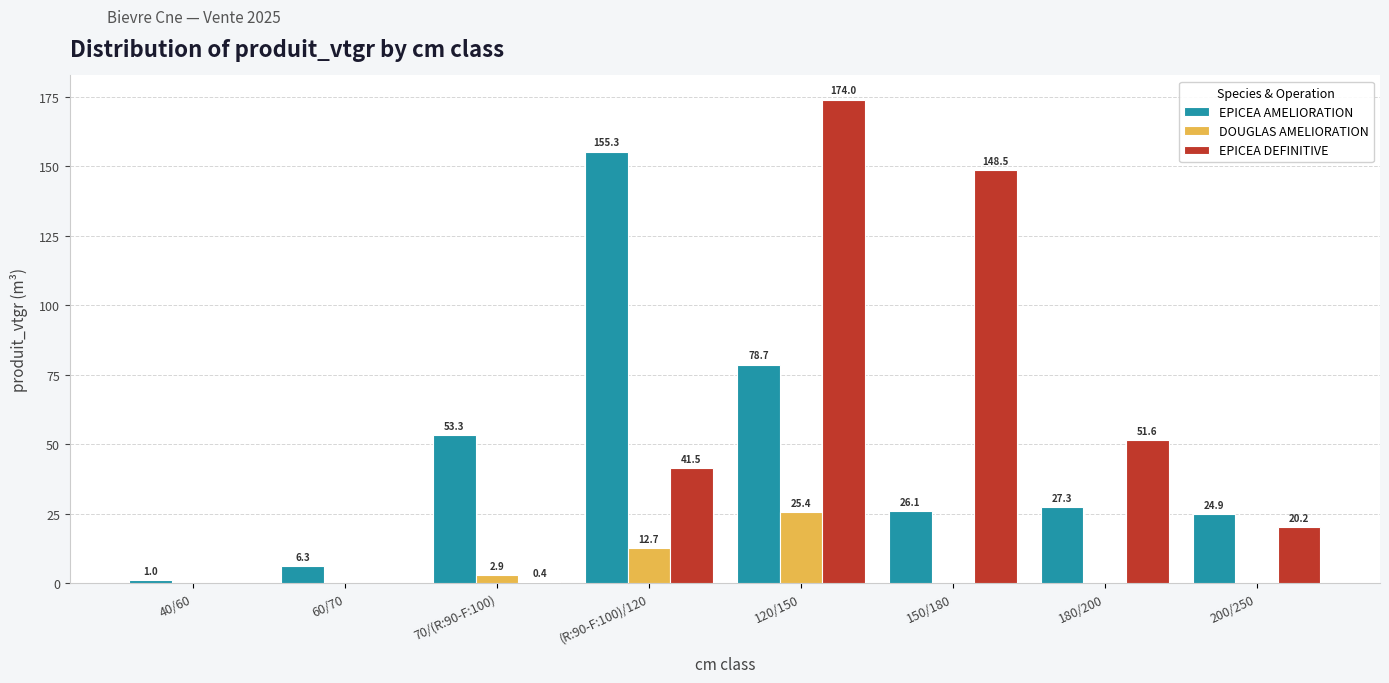

Between 60/70 and 150/180, which series saw the biggest shift?

EPICEA DEFINITIVE